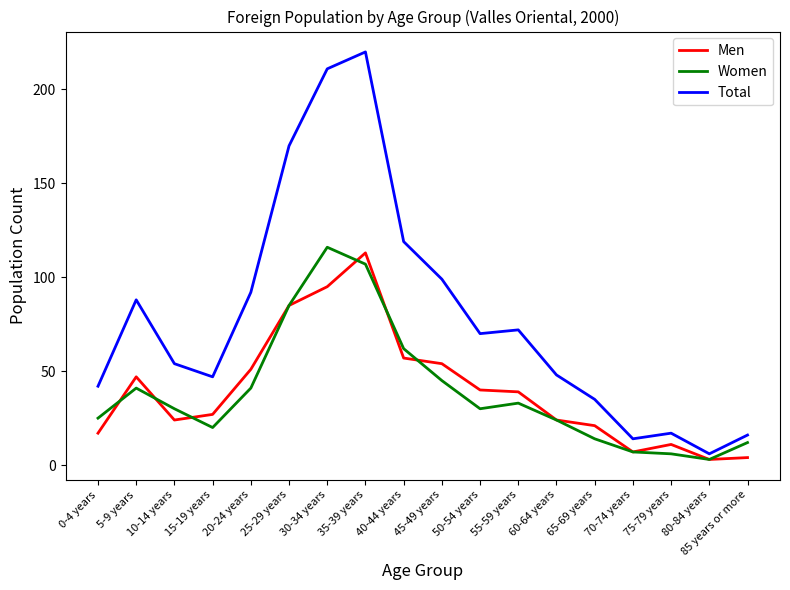

What is the average value of the Total series?

79